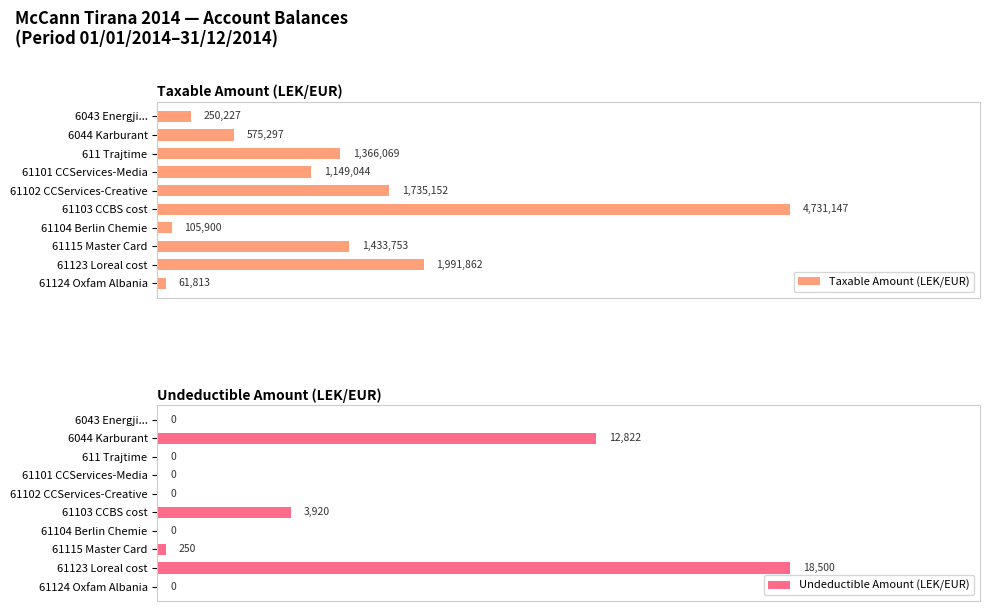

What are all the series names shown in the legend?

Taxable Amount (LEK/EUR), Undeductible Amount (LEK/EUR)